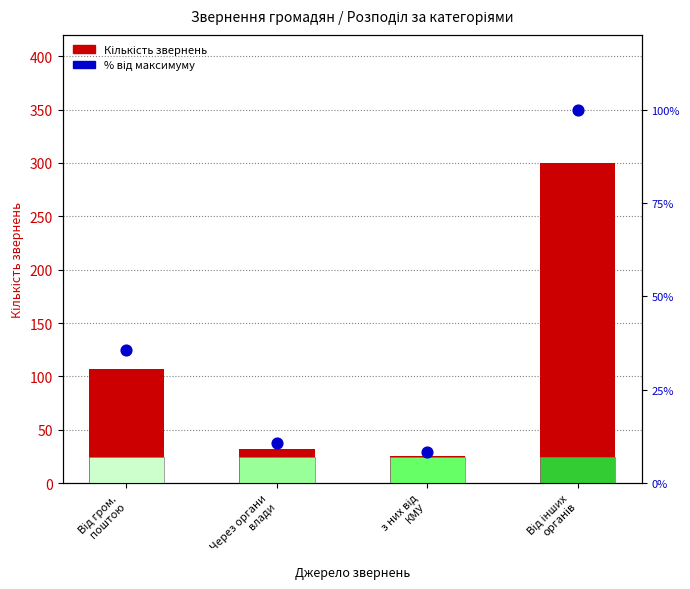

Which series contains the lowest Y value?

% від максимуму